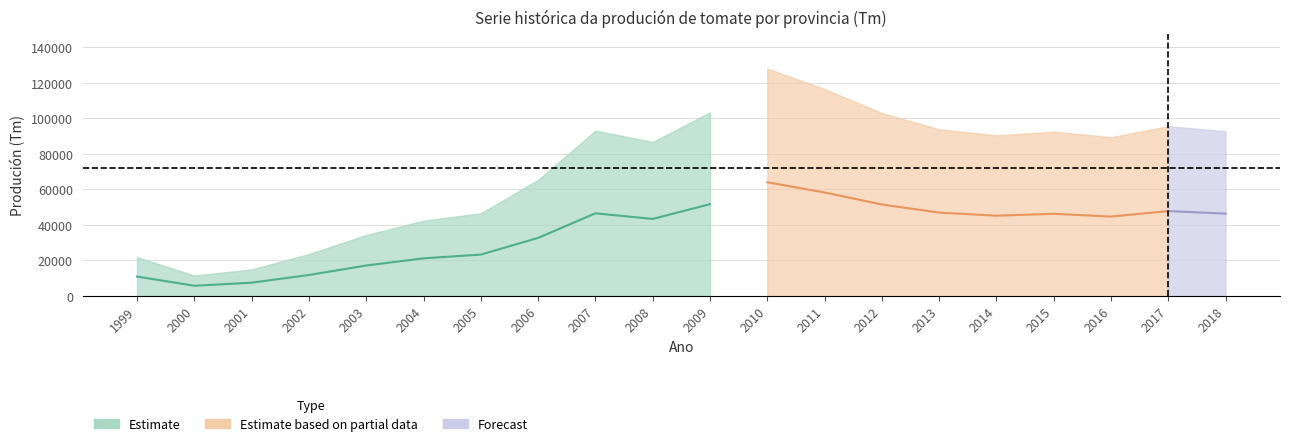

True or false: Pontevedra has a value of 25485 at 1999.

False